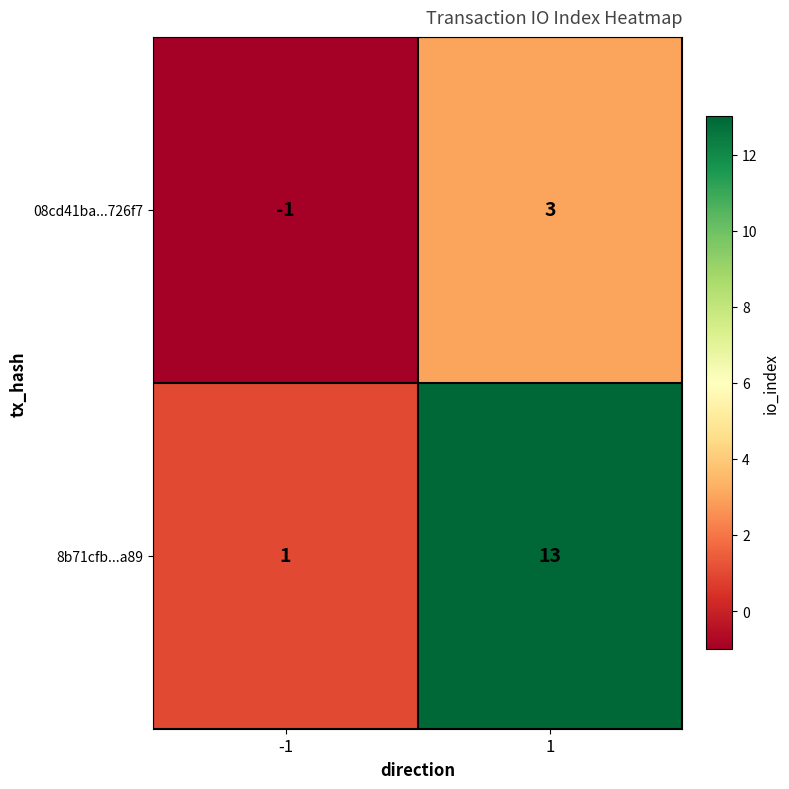

Reading left to right, extract all data points from this chart.

08cd41ba...726f7: -1	3
8b71cfb...a89: 1	13